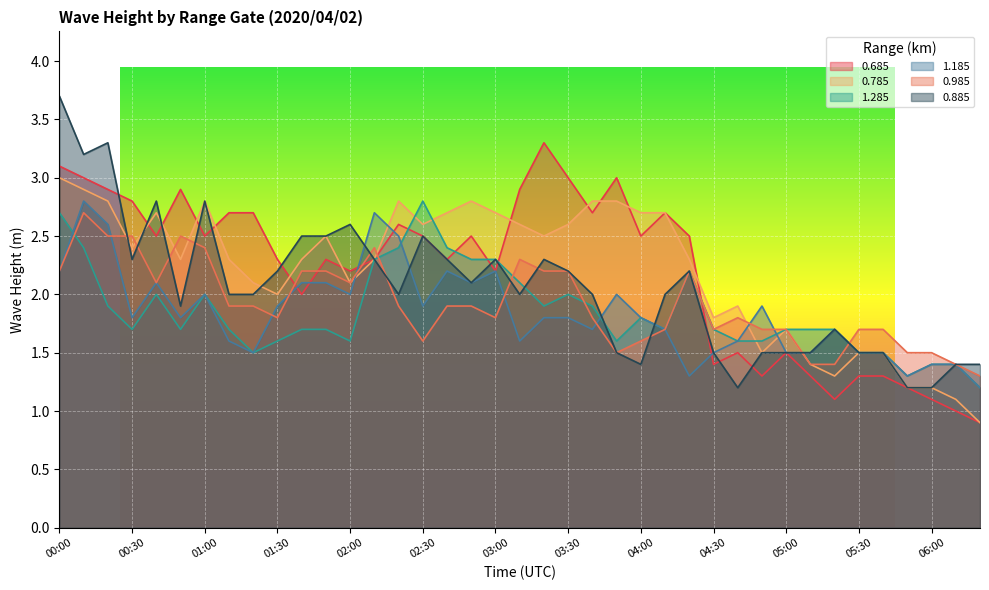

What is the label of the 15th point from the right?

04:00